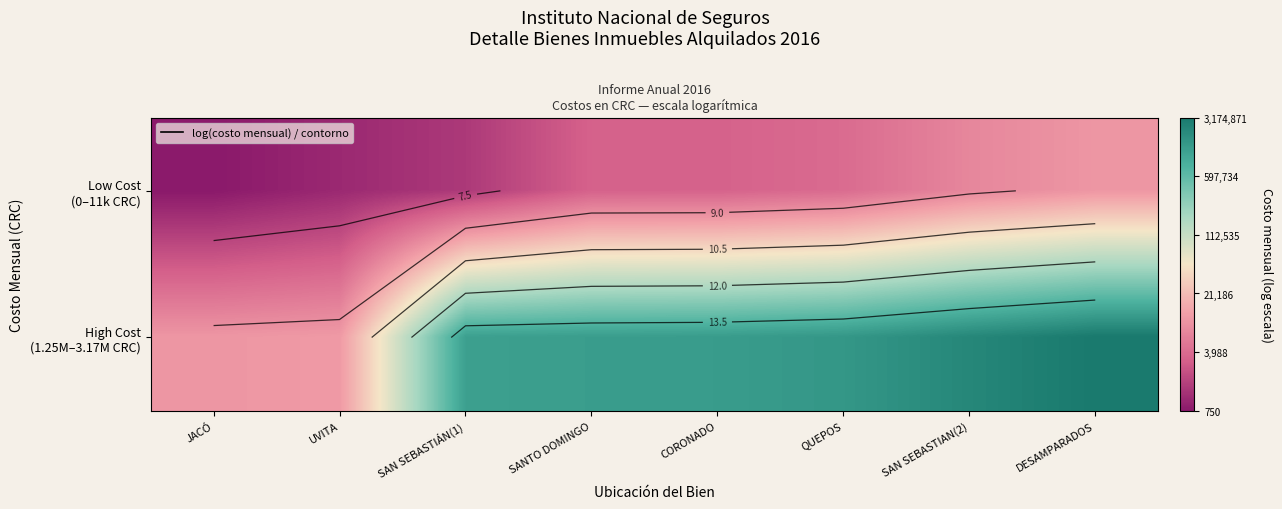

What is the sum of the High Cost (1.25M–3.17M CRC) values at DESAMPARADOS and SANTO DOMINGO?

29.1